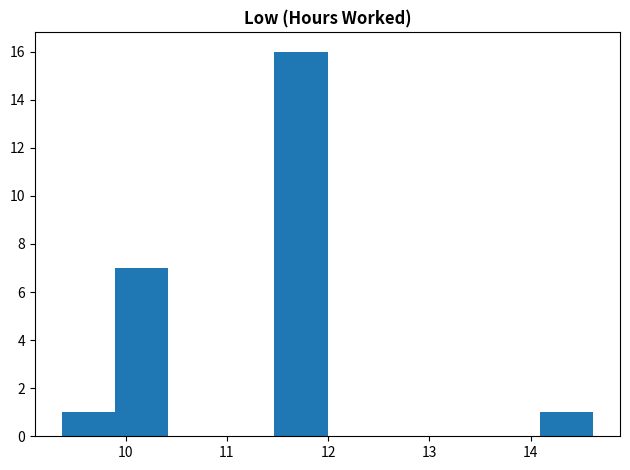

Reading left to right, transcribe this chart: for each bar, give the range it covers on the x-axis and its height. Neither the bar edges nor the heights are printed on the chart, so give them approximately, as read against the axes.

9.4 to 9.9: 1
9.9 to 10.4: 7
10.4 to 10.9: 0
10.9 to 11.5: 0
11.5 to 12.0: 16
12.0 to 12.5: 0
12.5 to 13.0: 0
13.0 to 13.6: 0
13.6 to 14.1: 0
14.1 to 14.6: 1